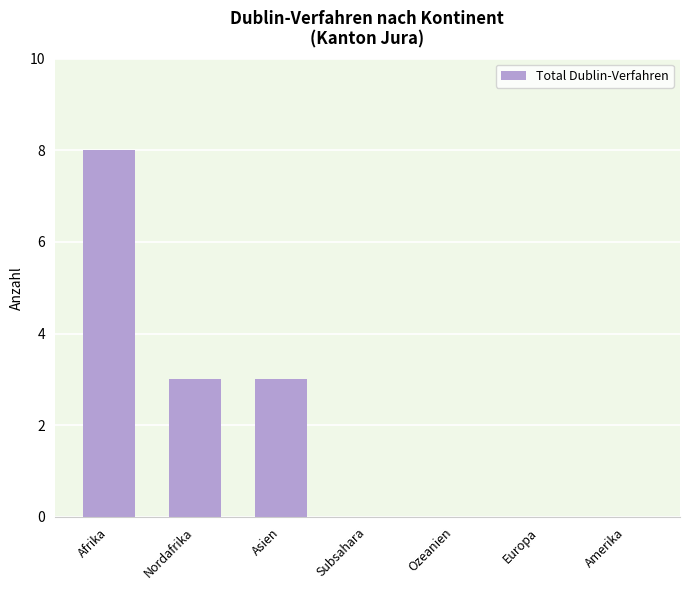

What is the greatest value displayed?

8